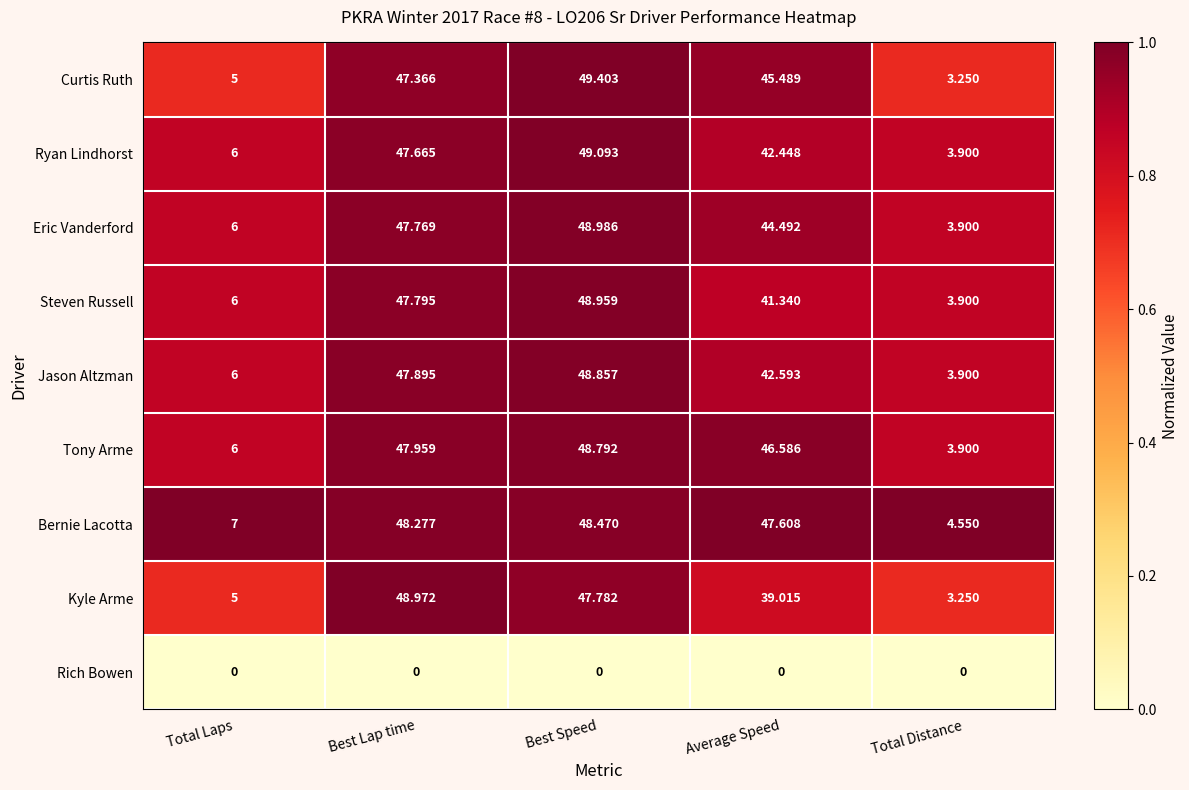

Which category has the lowest value in the Eric Vanderford series?

Total Distance